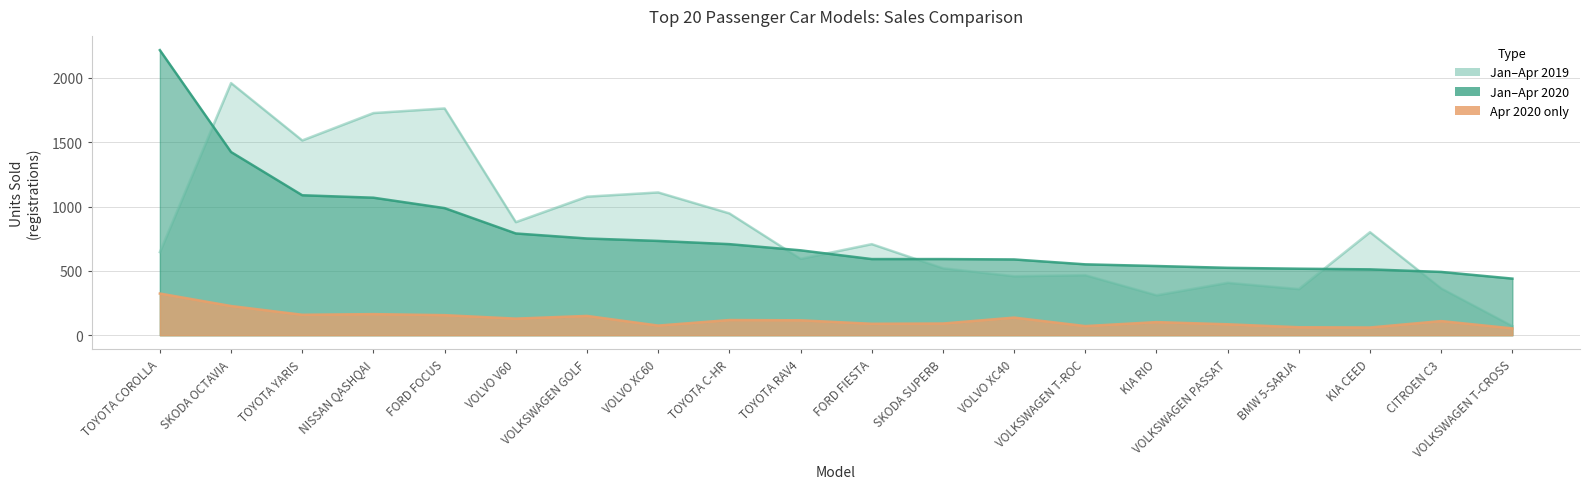

What is the spread (max minus min) of values at VOLKSWAGEN T-ROC?

480